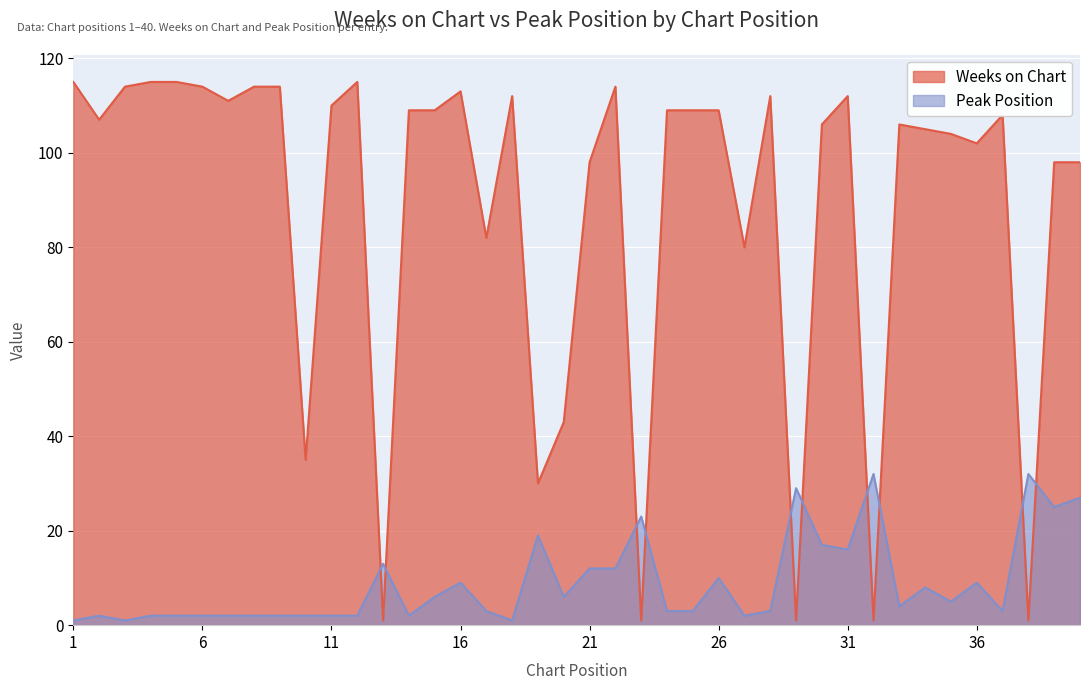

What is the value of the Weeks on Chart point at the 9th from the left?

114